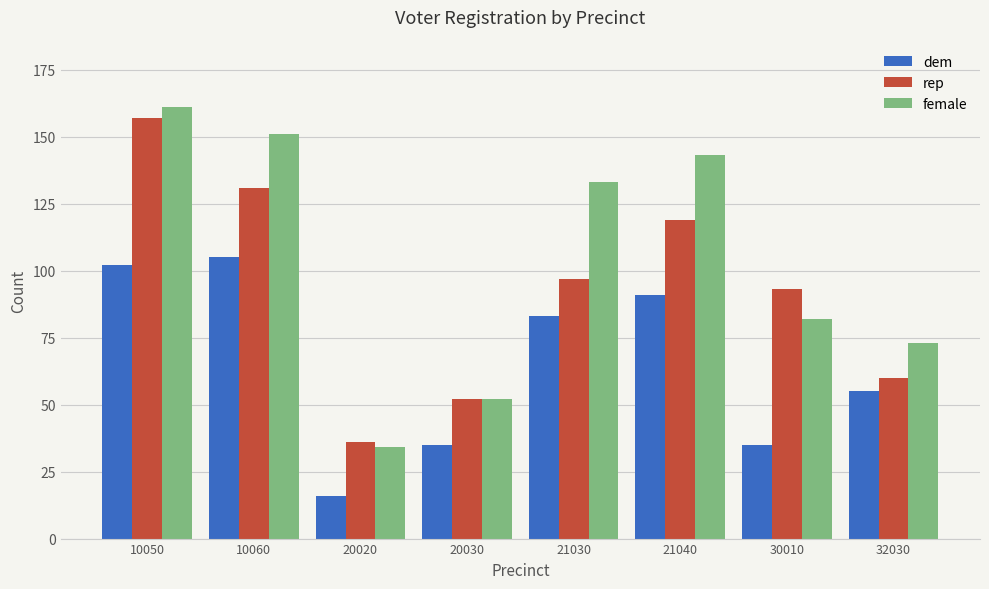

Rank the series by their maximum value, from lowest to highest.

dem, rep, female